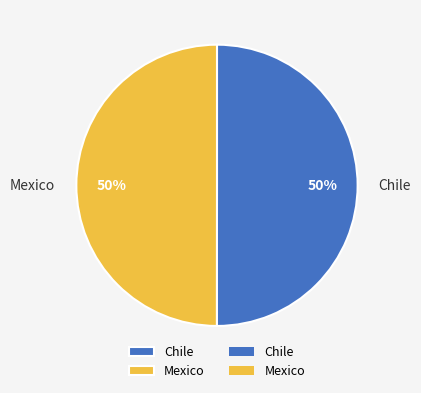

What is the ratio of the value at Chile to the value at Mexico?

1.0